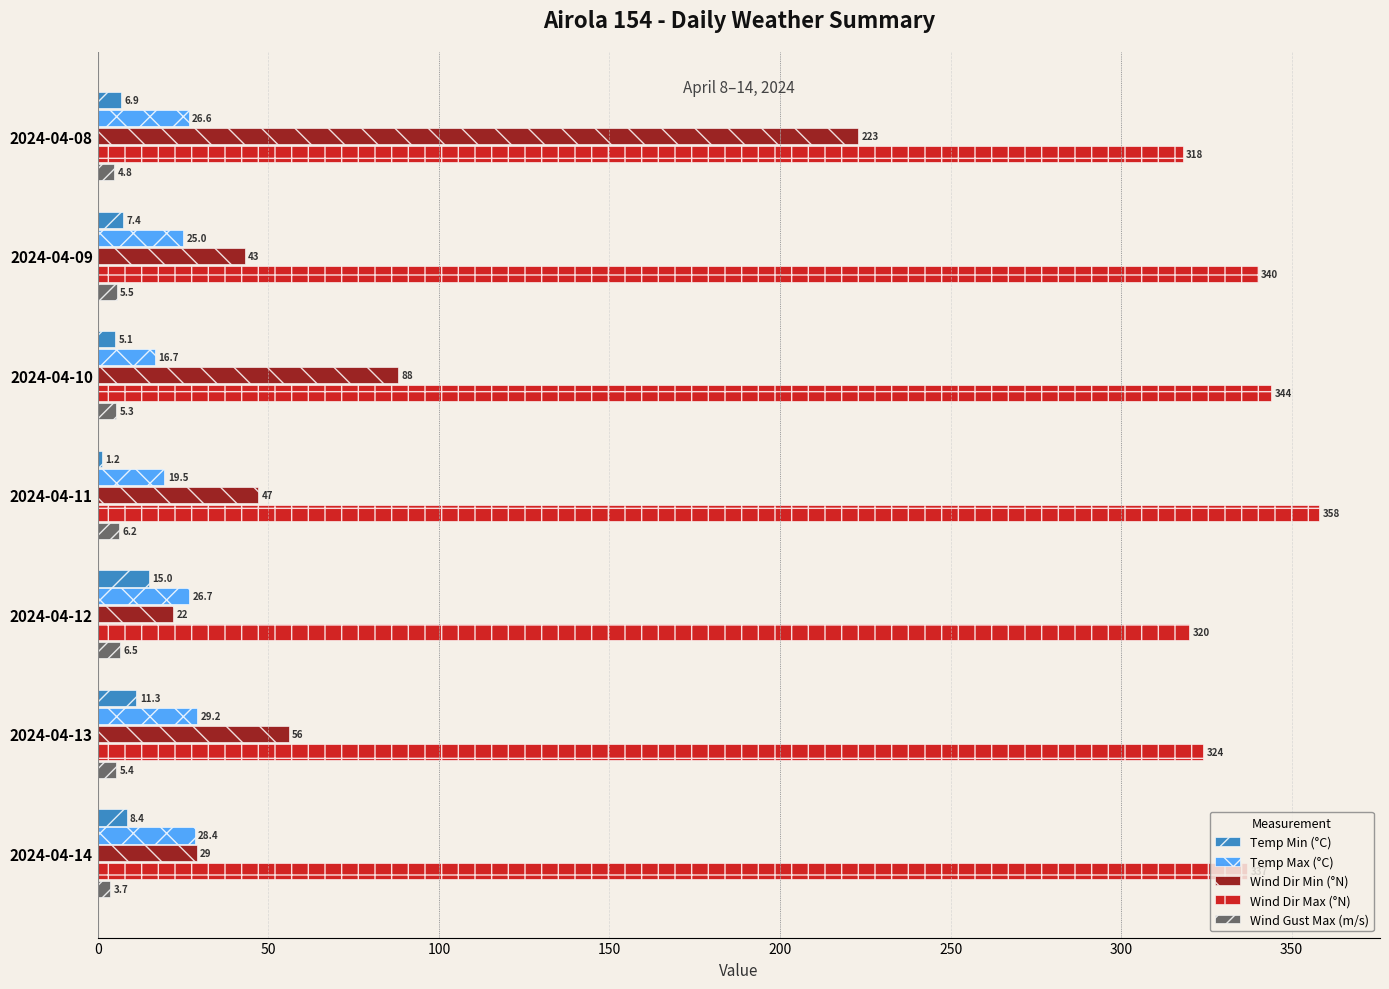

At how many categories does at least one series exceed 230?

7